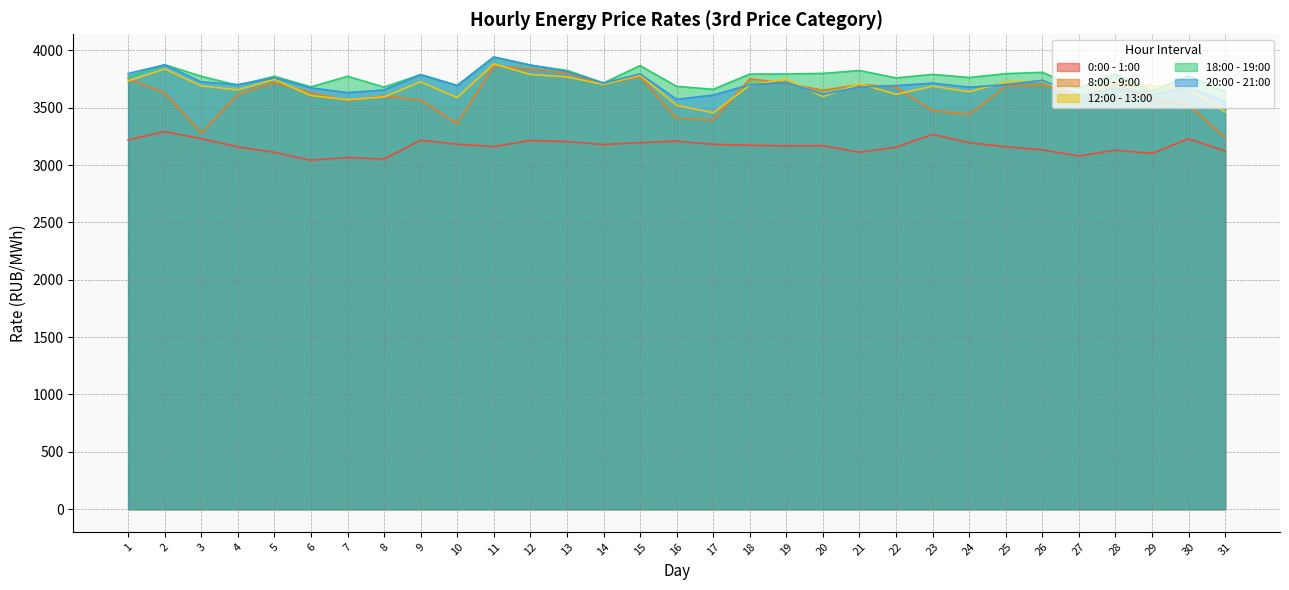

What is the average value of the 20:00 - 21:00 series?

3709.3